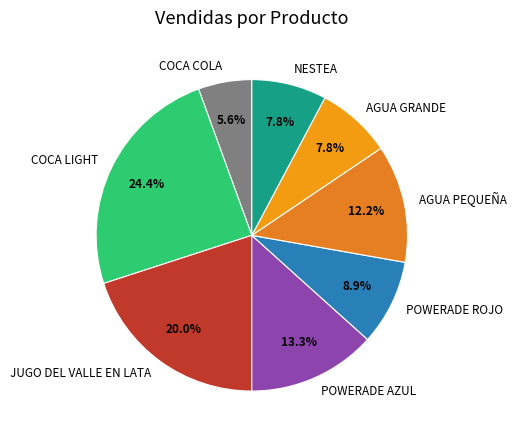

What percentage is the AGUA PEQUEÑA slice, to the nearest percent?

12%